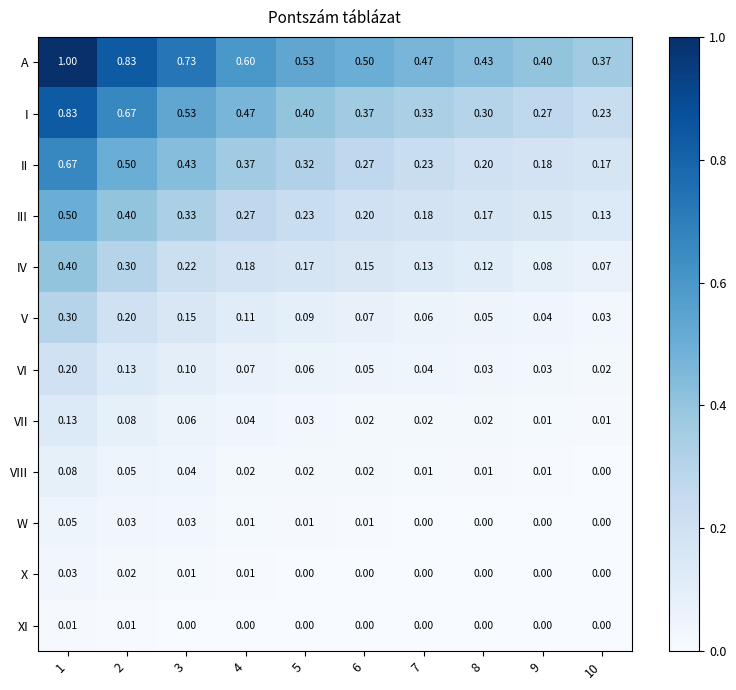

What is the maximum value shown in the chart?

1.0